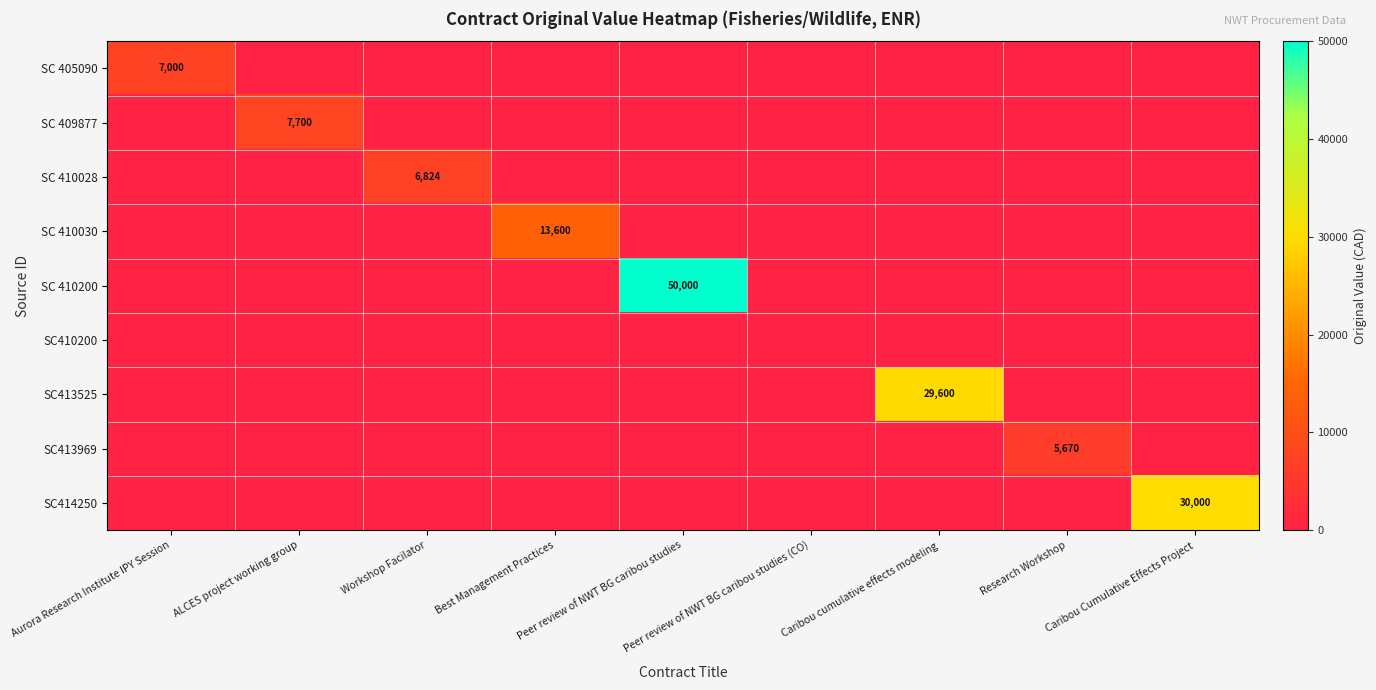

Which series has the widest spread of values?

SC 410200